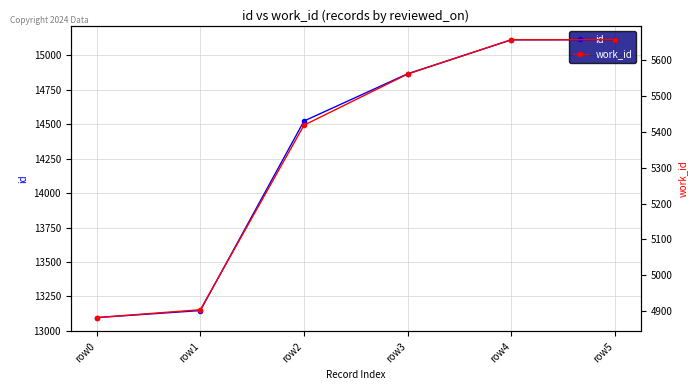

True or false: id has more than 1 points higher than both neighbors.

False